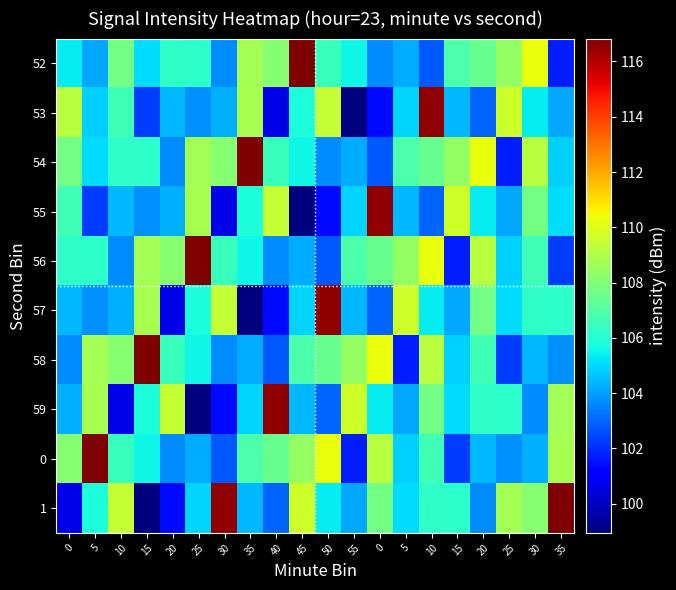

Rank the series by their maximum value, from lowest to highest.

53, 55, 57, 59, 52, 54, 56, 58, 0, 1